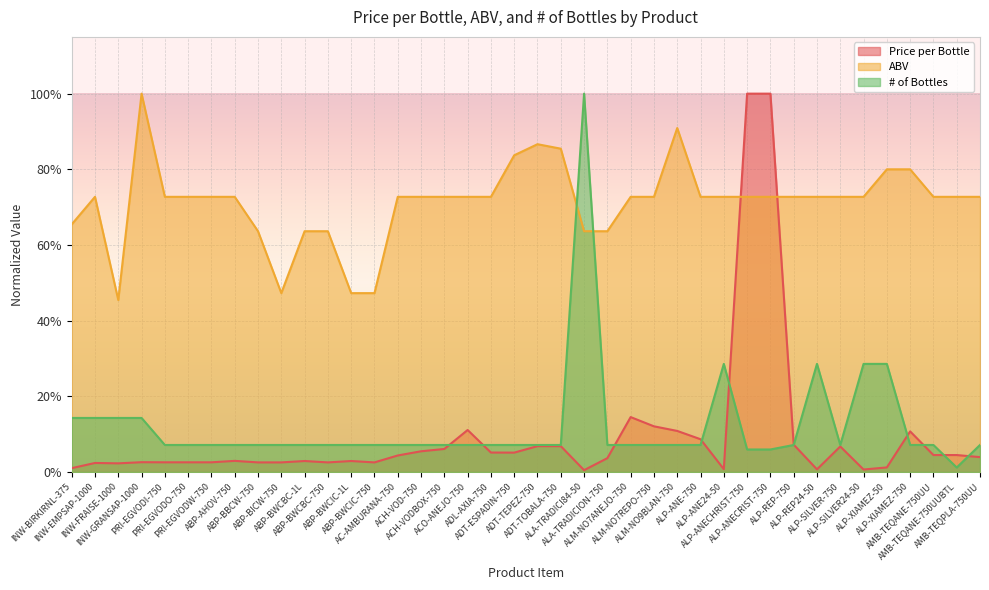

Reading left to right, extract all data points from this chart.

Price per Bottle: 0.0	0.0	0.0	0.0	0.0	0.0	0.0	0.0	0.0	0.0	0.0	0.0	0.0	0.0	0.0	0.1	0.1	0.1	0.1	0.1	0.1	0.1	0.0	0.0	0.1	0.1	0.1	0.1	0.0	1.0	1.0	0.1	0.0	0.1	0.0	0.0	0.1	0.0	0.0	0.0
ABV: 0.7	0.7	0.5	1.0	0.7	0.7	0.7	0.7	0.6	0.5	0.6	0.6	0.5	0.5	0.7	0.7	0.7	0.7	0.7	0.8	0.9	0.9	0.6	0.6	0.7	0.7	0.9	0.7	0.7	0.7	0.7	0.7	0.7	0.7	0.7	0.8	0.8	0.7	0.7	0.7
# of Bottles: 0.1	0.1	0.1	0.1	0.1	0.1	0.1	0.1	0.1	0.1	0.1	0.1	0.1	0.1	0.1	0.1	0.1	0.1	0.1	0.1	0.1	0.1	1.0	0.1	0.1	0.1	0.1	0.1	0.3	0.1	0.1	0.1	0.3	0.1	0.3	0.3	0.1	0.1	0.0	0.1